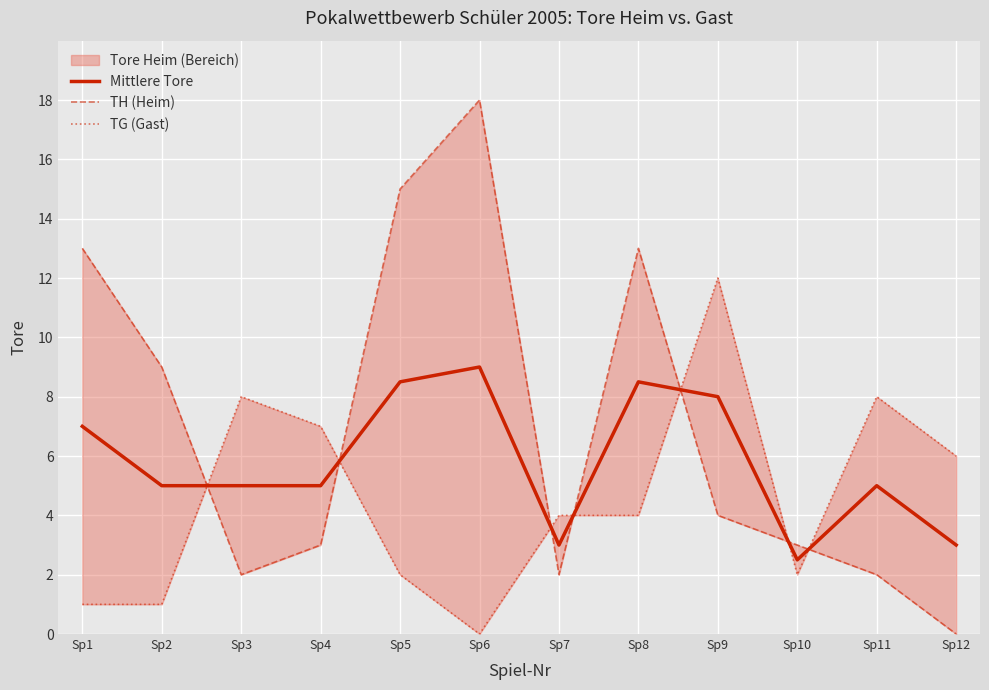

Where do TH (Heim) and TG (Gast) first cross each other?

Sp2 and Sp3